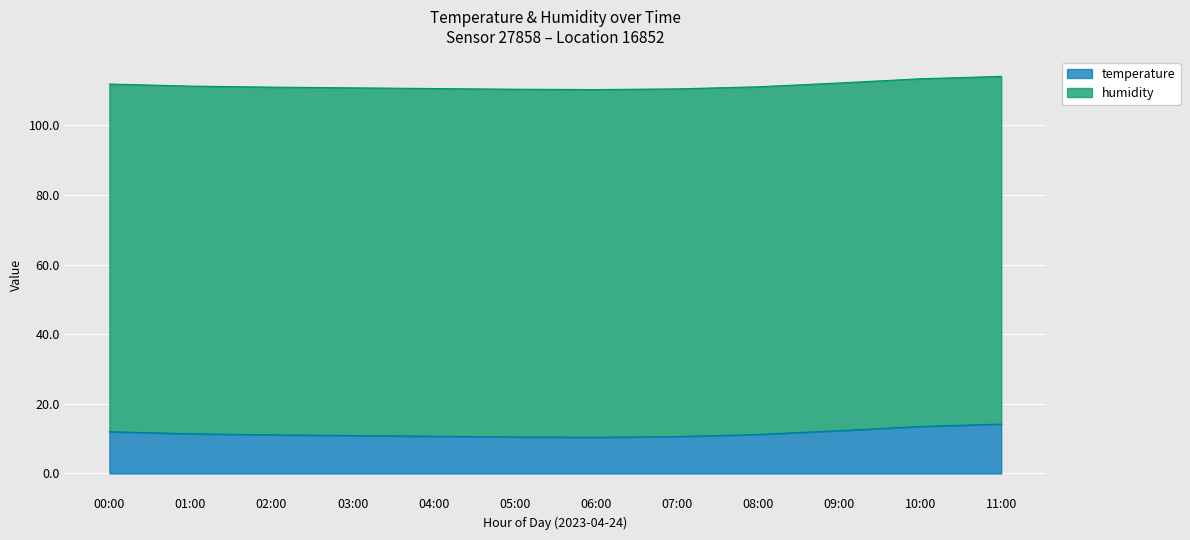

Does the chart display data point markers on the line(s)?

No